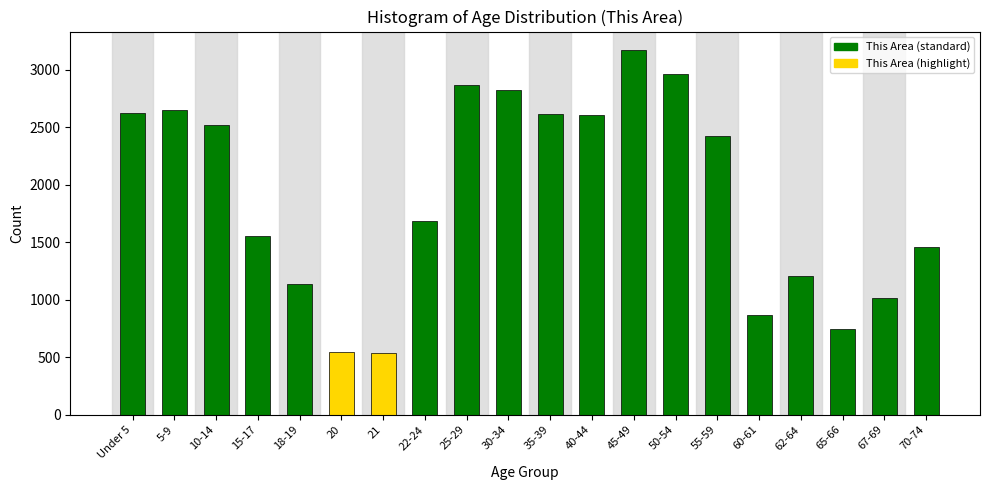

What is the difference between the maximum and minimum values?

2634